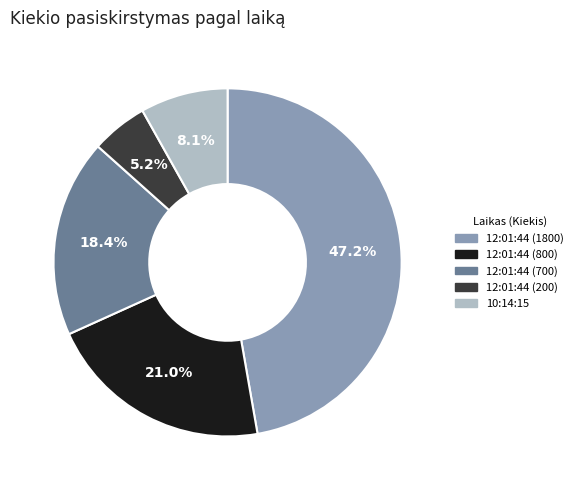

What percentage is the 10:14:15 slice, to the nearest percent?

8%